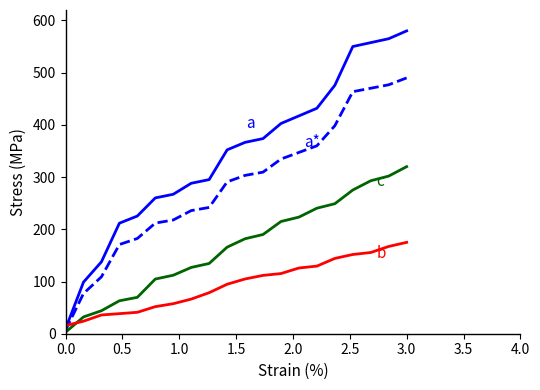

What is the greatest value displayed?

580.0